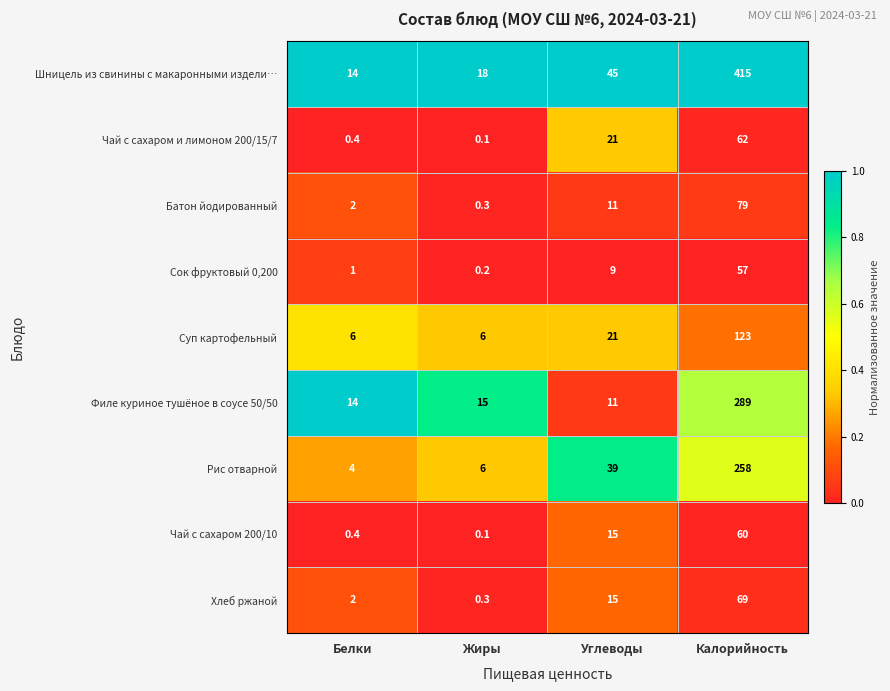

At which label does Филе куриное тушёное в соусе 50/50 reach its minimum?

Углеводы